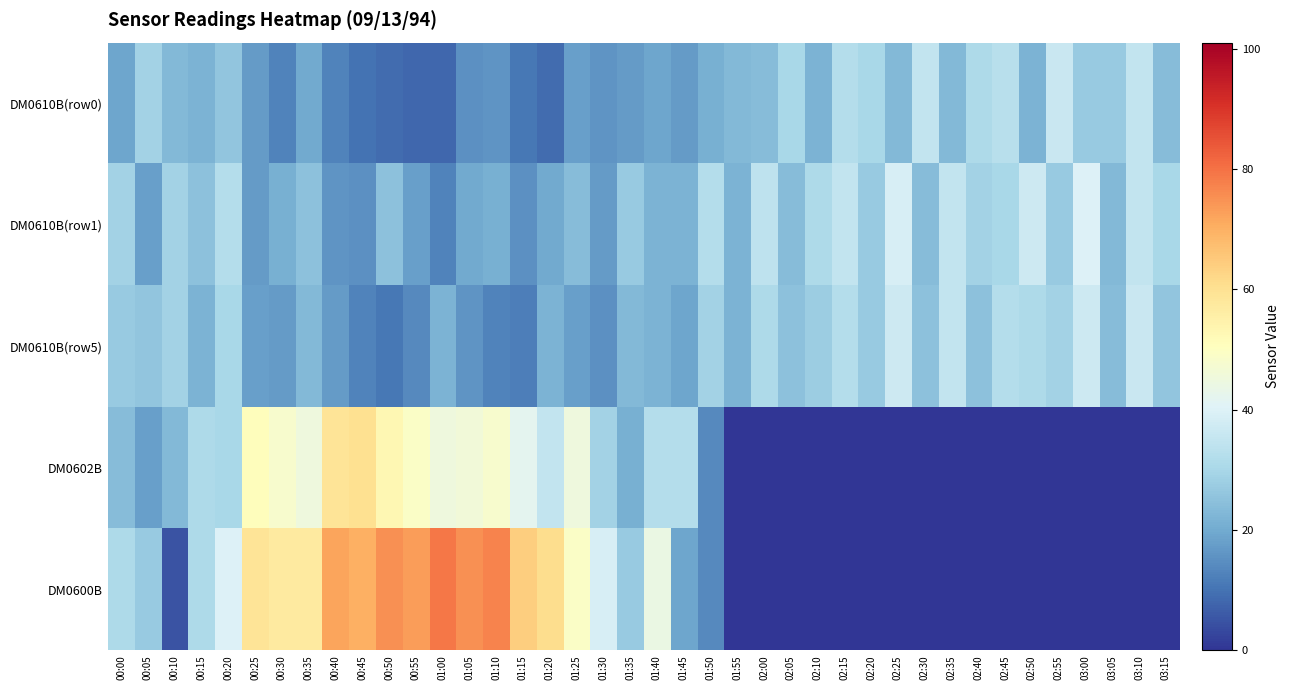

Reading left to right, what are all the values shown in this chart?

DM0610B(row0): 00:00=19	00:05=29	00:10=23	00:15=22	00:20=26	00:25=17	00:30=13	00:35=20	00:40=13	00:45=10	00:50=9	00:55=8	01:00=8	01:05=15	01:10=16	01:15=11	01:20=9	01:25=18	01:30=16	01:35=17	01:40=19	01:45=17	01:50=21	01:55=23	02:00=24	02:05=30	02:10=22	02:15=32	02:20=30	02:25=23	02:30=35	02:35=23	02:40=31	02:45=33	02:50=22	02:55=36	03:00=27	03:05=27	03:10=35	03:15=24
DM0610B(row1): 00:00=29	00:05=18	00:10=29	00:15=25	00:20=32	00:25=17	00:30=21	00:35=25	00:40=16	00:45=15	00:50=25	00:55=18	01:00=13	01:05=20	01:10=21	01:15=15	01:20=20	01:25=24	01:30=17	01:35=27	01:40=22	01:45=22	01:50=32	01:55=22	02:00=34	02:05=24	02:10=31	02:15=35	02:20=27	02:25=39	02:30=24	02:35=35	02:40=29	02:45=30	02:50=37	02:55=27	03:00=40	03:05=23	03:10=35	03:15=30
DM0610B(row5): 00:00=27	00:05=26	00:10=29	00:15=22	00:20=30	00:25=18	00:30=17	00:35=23	00:40=17	00:45=13	00:50=11	00:55=14	01:00=22	01:05=16	01:10=13	01:15=12	01:20=22	01:25=18	01:30=15	01:35=23	01:40=22	01:45=19	01:50=29	01:55=22	02:00=31	02:05=25	02:10=28	02:15=32	02:20=27	02:25=37	02:30=25	02:35=35	02:40=25	02:45=32	02:50=31	02:55=29	03:00=37	03:05=24	03:10=36	03:15=26
DM0602B: 00:00=24	00:05=18	00:10=23	00:15=31	00:20=30	00:25=51	00:30=48	00:35=45	00:40=59	00:45=60	00:50=53	00:55=49	01:00=45	01:05=46	01:10=48	01:15=42	01:20=35	01:25=45	01:30=29	01:35=21	01:40=32	01:45=32	01:50=14	01:55=0	02:00=0	02:05=0	02:10=0	02:15=0	02:20=0	02:25=0	02:30=0	02:35=0	02:40=0	02:45=0	02:50=0	02:55=0	03:00=0	03:05=0	03:10=0	03:15=0
DM0600B: 00:00=31	00:05=27	00:10=5	00:15=31	00:20=40	00:25=59	00:30=57	00:35=57	00:40=72	00:45=70	00:50=75	00:55=73	01:00=79	01:05=75	01:10=77	01:15=64	01:20=61	01:25=49	01:30=39	01:35=27	01:40=44	01:45=19	01:50=14	01:55=0	02:00=0	02:05=0	02:10=0	02:15=0	02:20=0	02:25=0	02:30=0	02:35=0	02:40=0	02:45=0	02:50=0	02:55=0	03:00=0	03:05=0	03:10=0	03:15=0